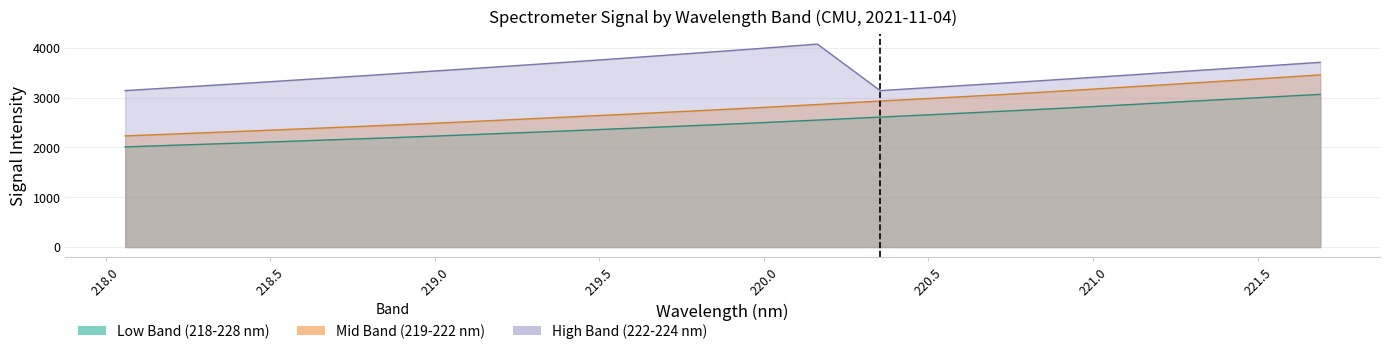

Which has a higher value, 221.1174 or 218.8244?

221.1174